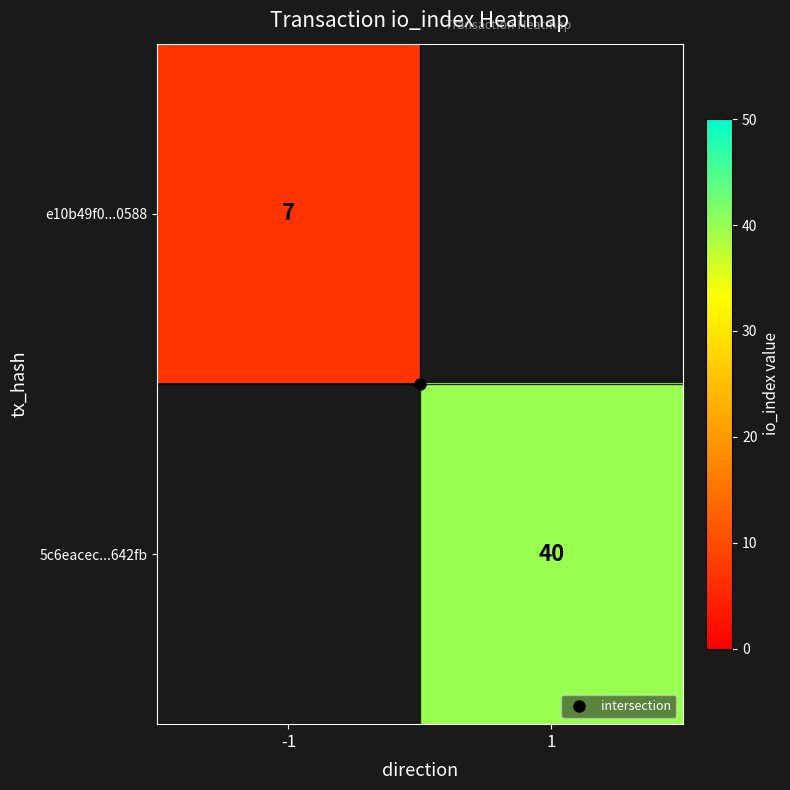

Is it true that 5c6eacec...642fb equals 40.0 at 1?

True